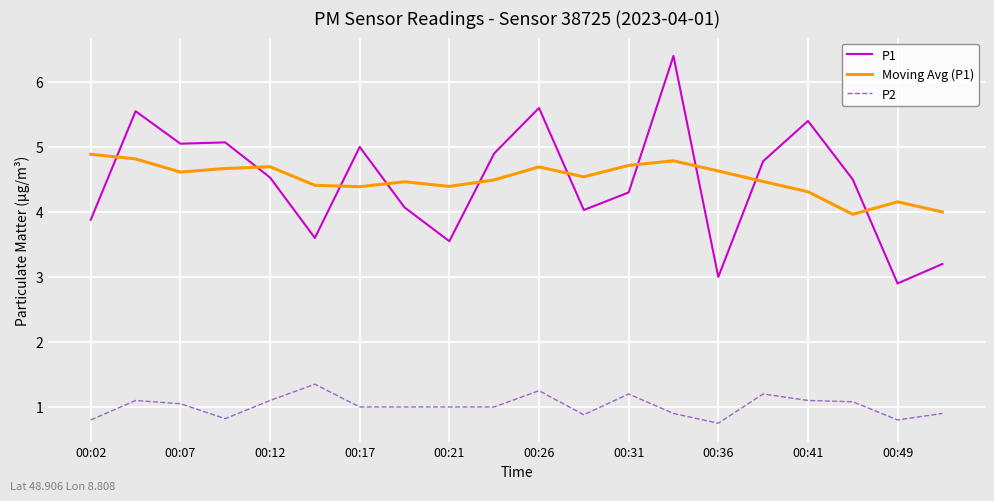

What is the difference between the maximum and minimum values in the P2 series?

0.6